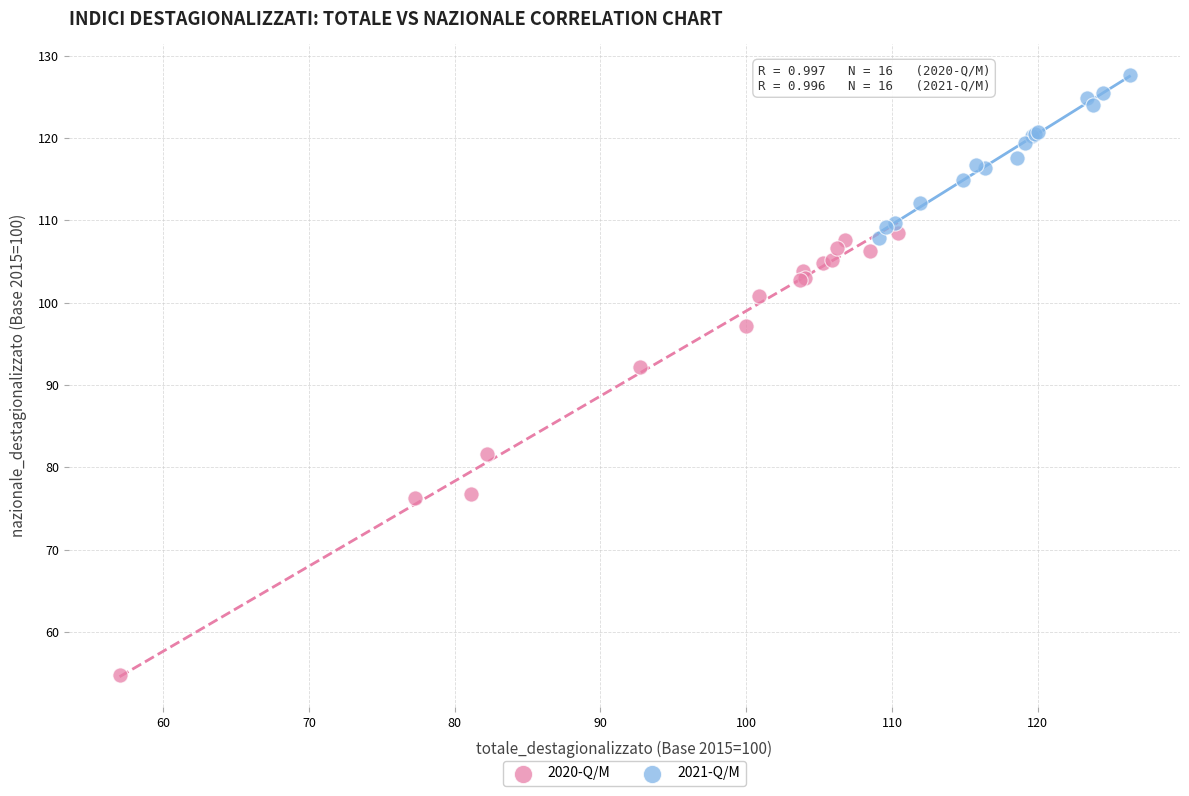

What are all the series names shown in the legend?

2020-Q/M, 2021-Q/M